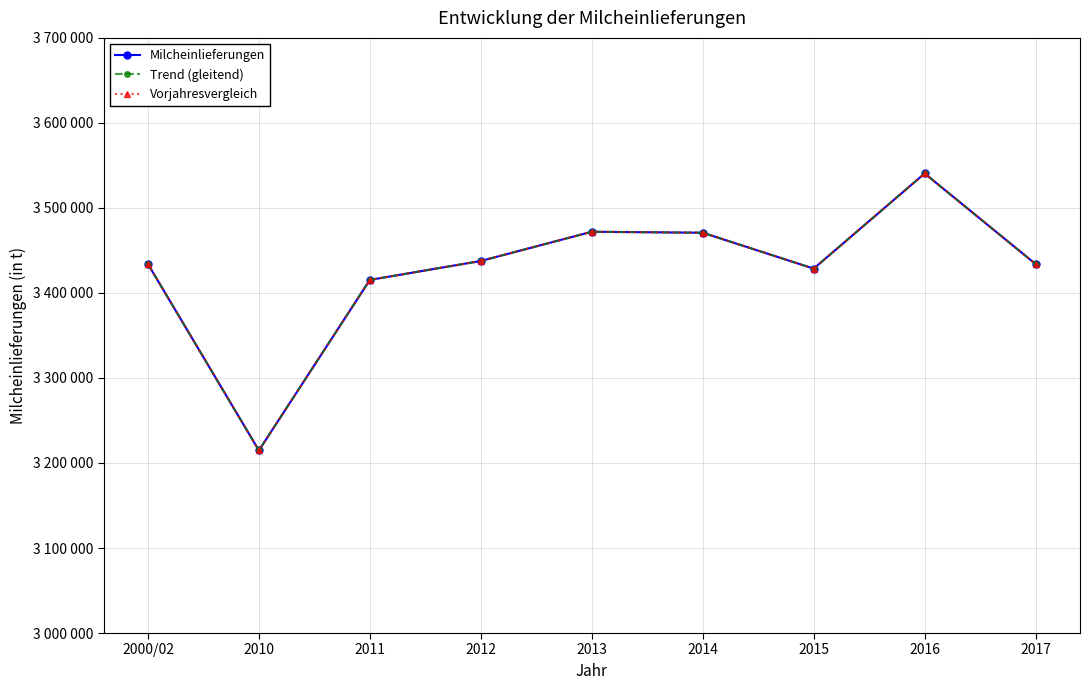

Is this an area chart (filled region under the line)?

No